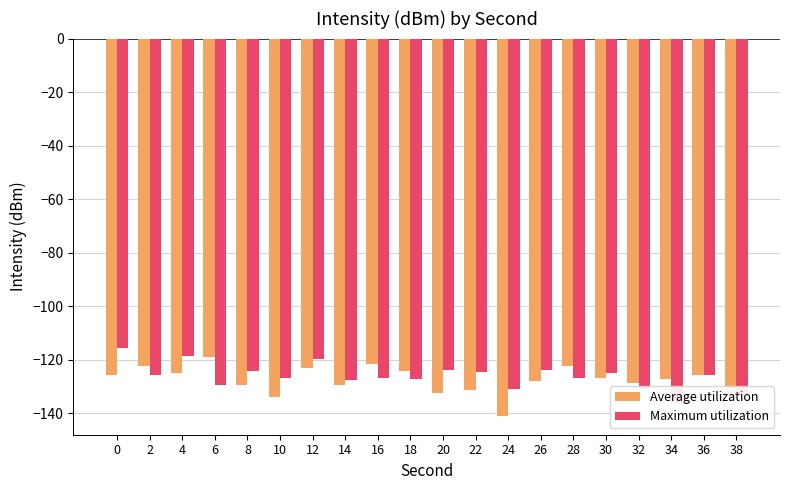

Where is Average utilization nearest to the value -129?

14